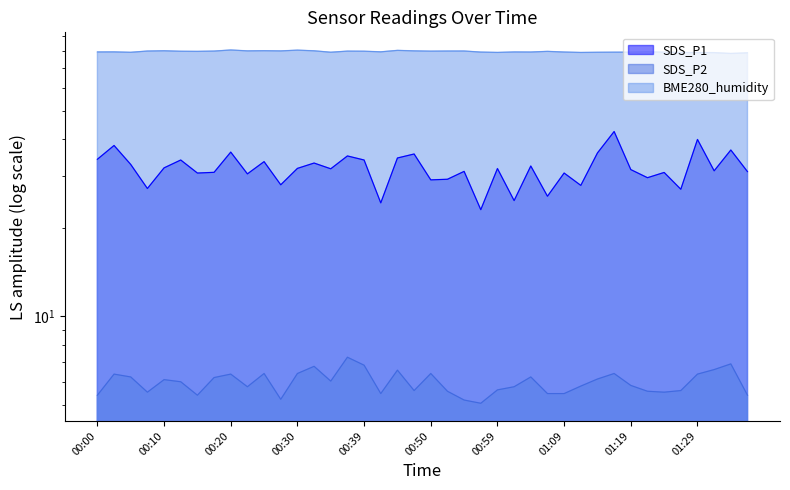

What is the label of the 27th point from the right?

00:32